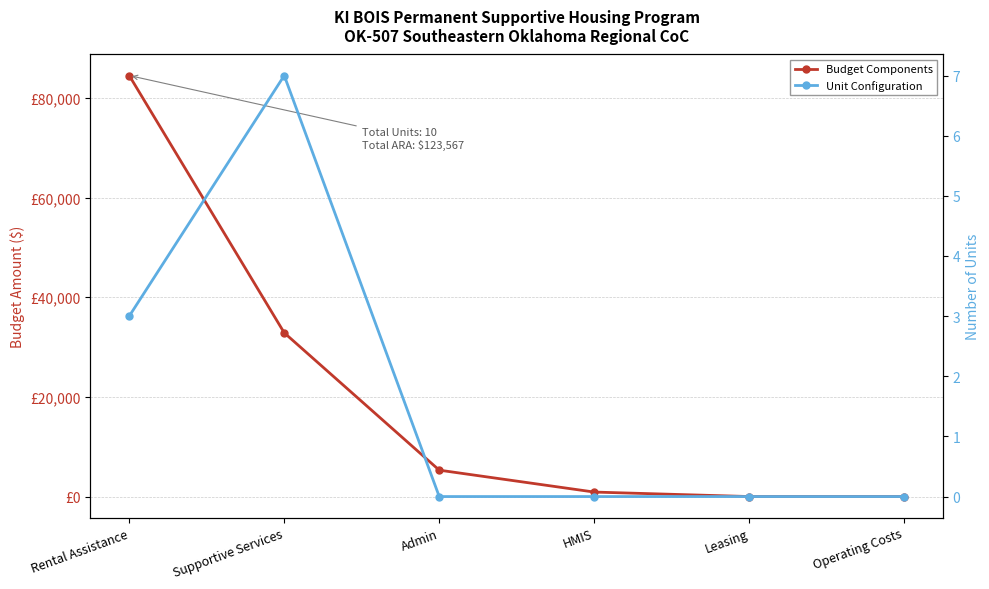

True or false: Unit Configuration has a value of 0 at Leasing.

True